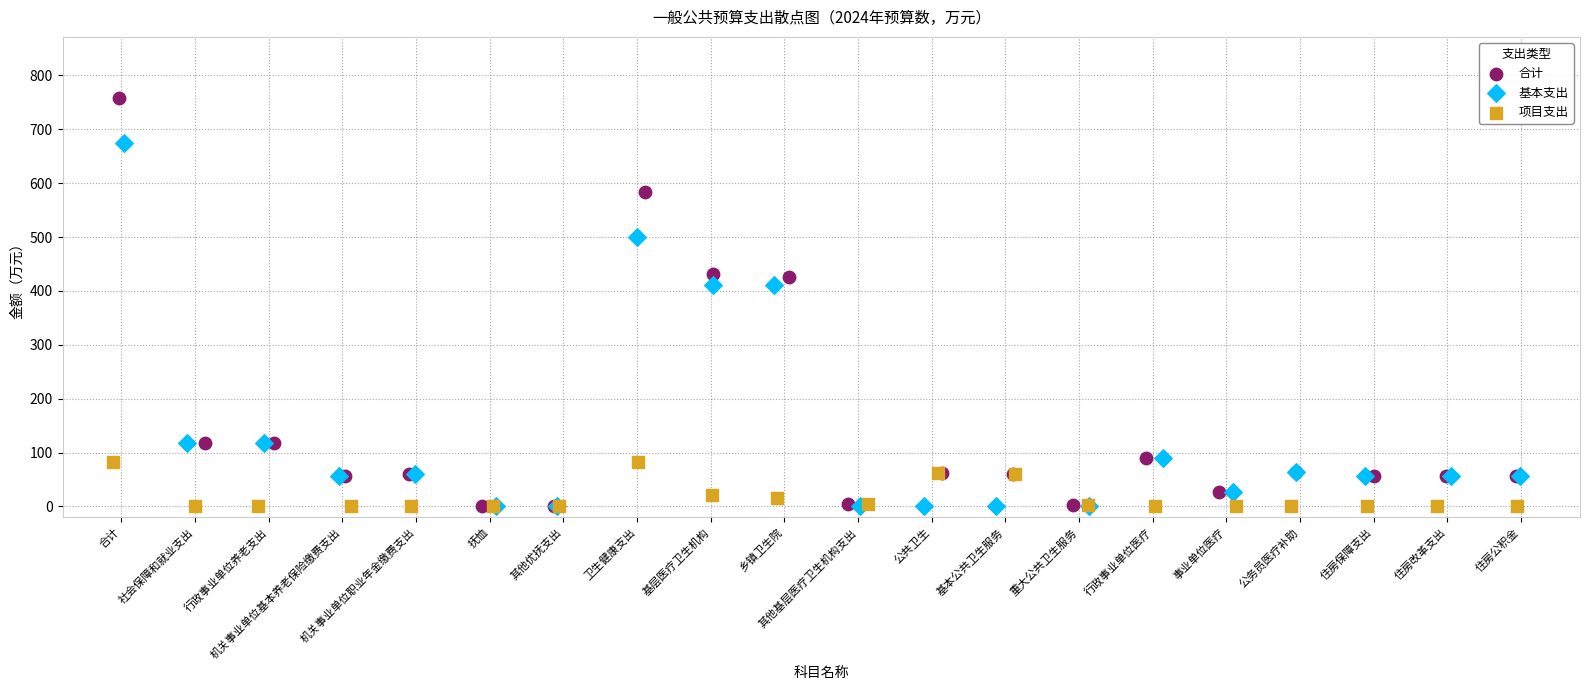

Which series contains the highest Y value?

合计